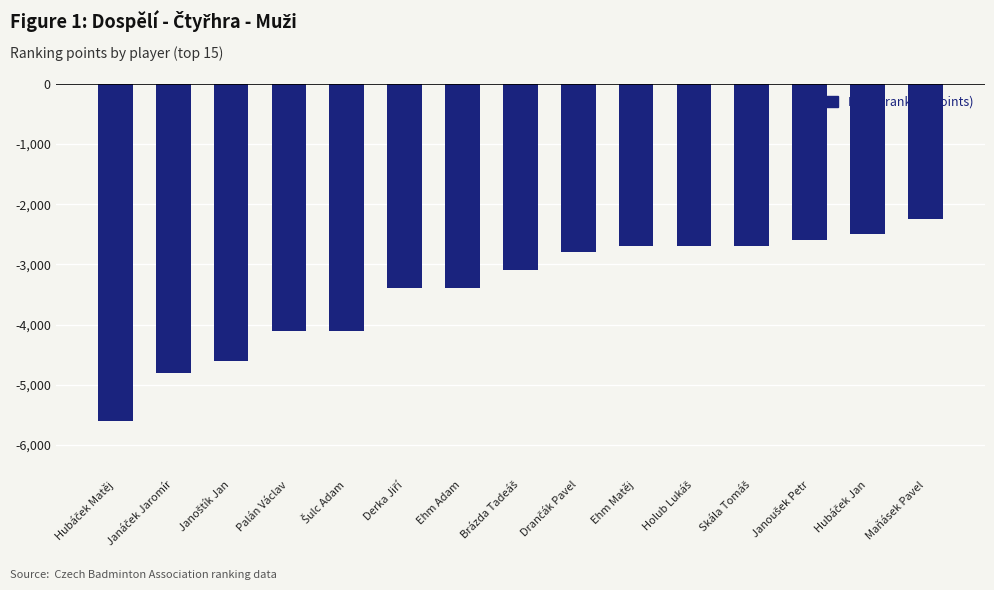

What is the label of the 4th bar from the left?

Palán Václav